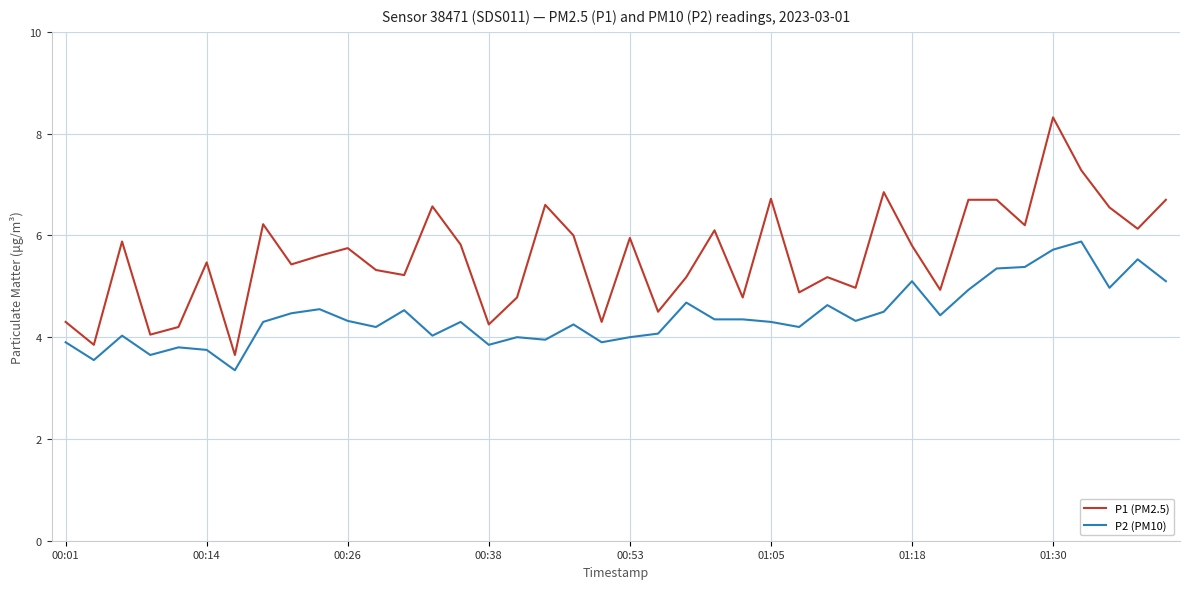

True or false: P1 (PM2.5) and P2 (PM10) intersect in this chart.

False